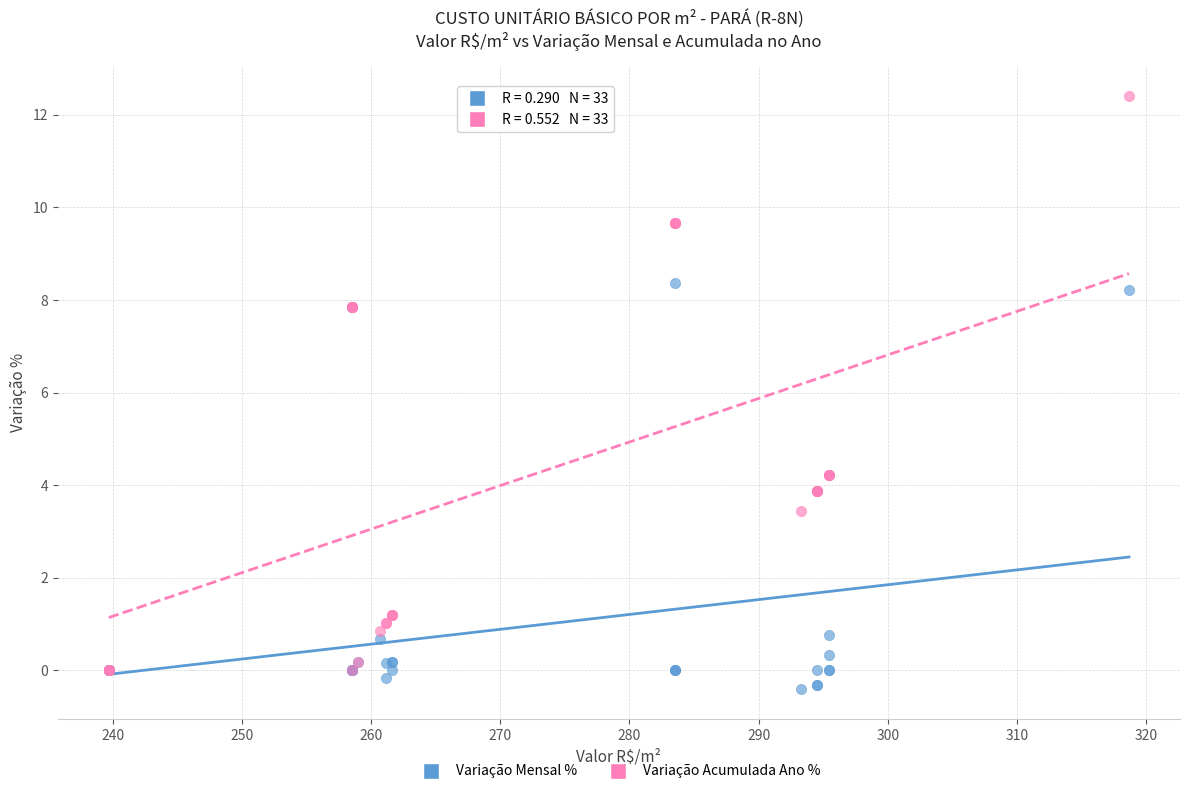

Which series reaches the minimum Y coordinate?

Variação Mensal %